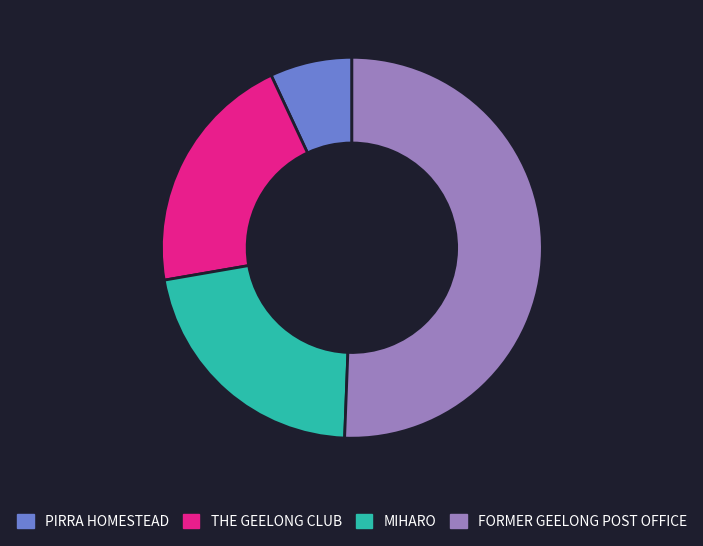

The FORMER GEELONG POST OFFICE slice represents 51% of the pie. True or false?

True